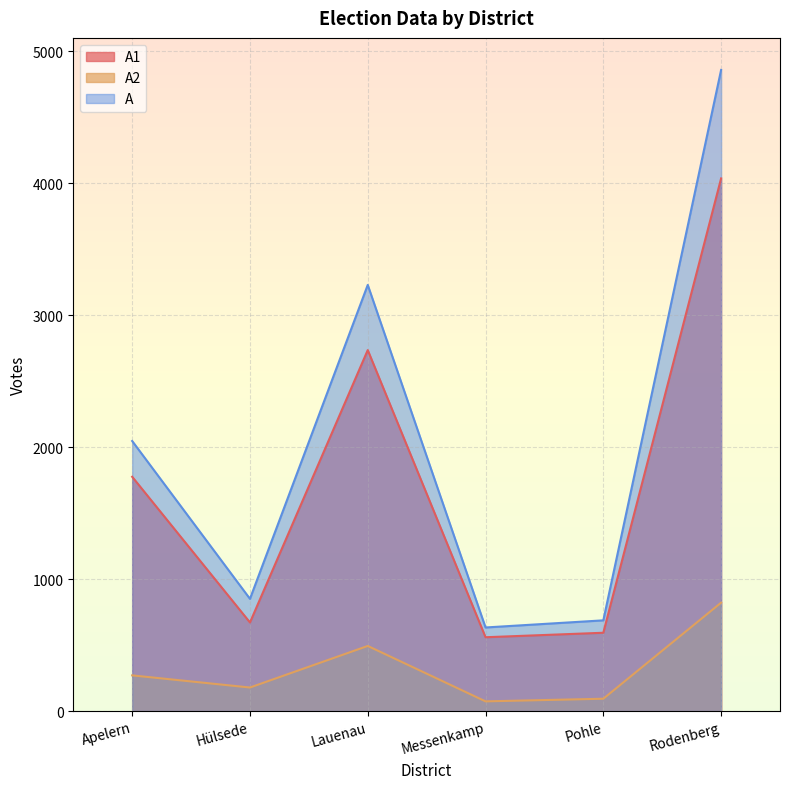

The A series shows 5541 at Lauenau. True or false?

False